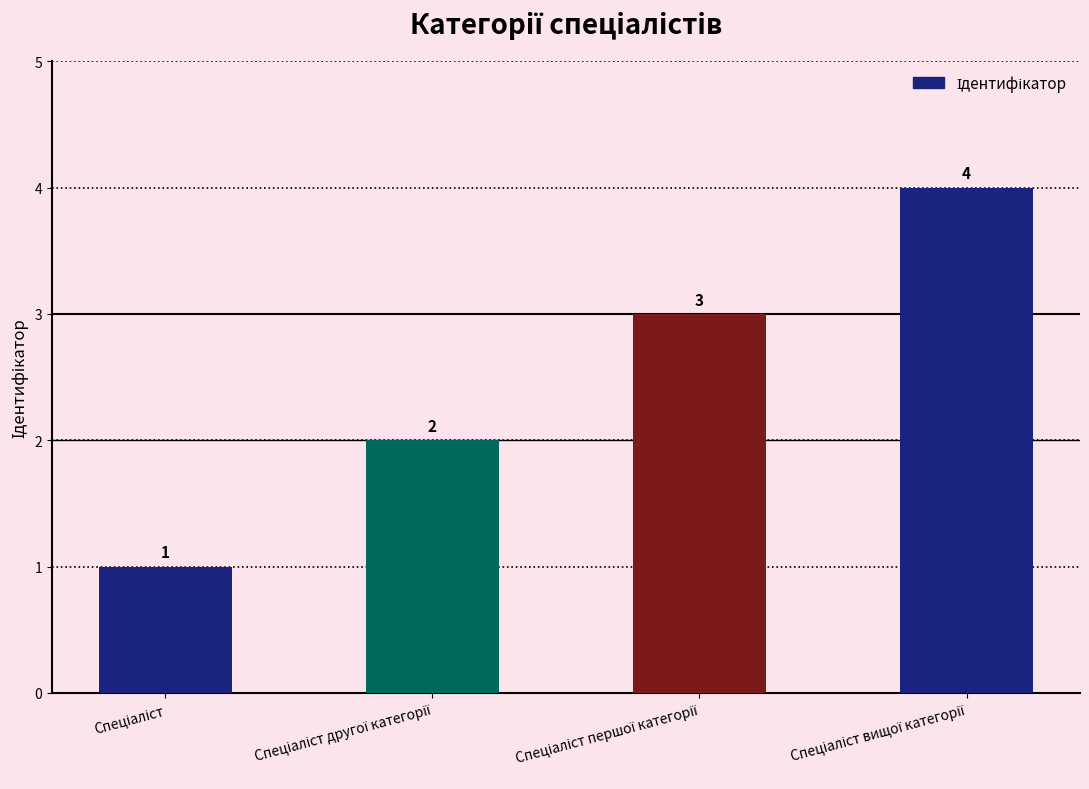

What is the value of the 3rd bar from the left?

3